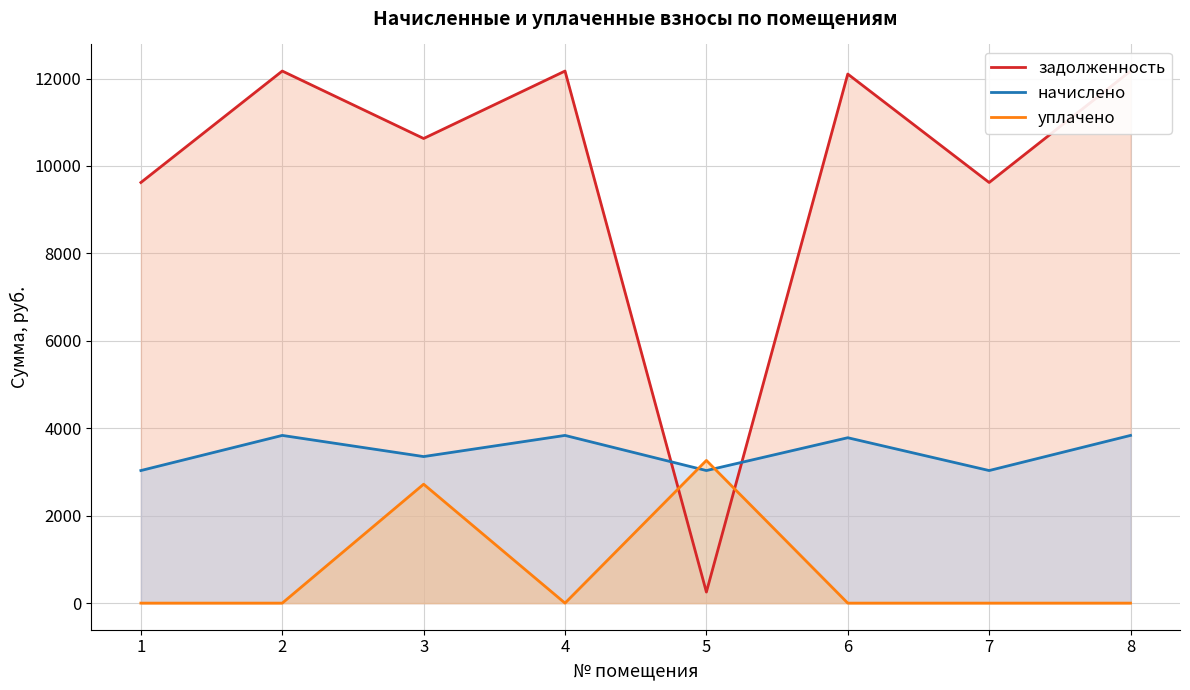

What is the approximate value of задолженность at 8?

12171.1